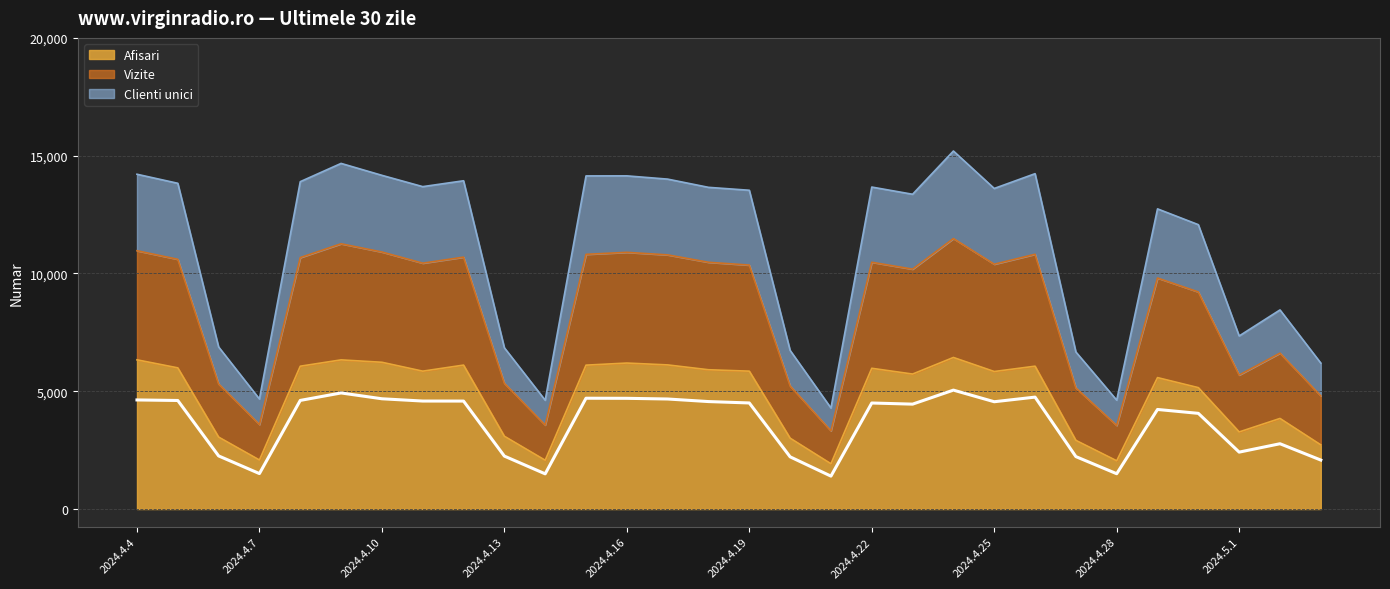

Reading left to right, list all the values displayed in this chart.

Afisari: 6334	5993	3054	2081	6063	6332	6230	5853	6110	3090	2071	6108	6197	6118	5913	5853	3008	1922	5975	5730	6434	5838	6064	2915	2048	5579	5153	3273	3845	2723
Vizite: 4631	4608	2255	1505	4611	4928	4681	4584	4583	2247	1494	4704	4700	4671	4562	4503	2216	1397	4501	4453	5048	4555	4751	2226	1499	4227	4062	2416	2772	2079
Clienti unici: 14212	13828	6881	4671	13897	14672	14166	13686	13935	6845	4619	14141	14143	14005	13656	13532	6734	4289	13668	13362	15198	13608	14236	6667	4623	12742	12071	7347	8452	6195